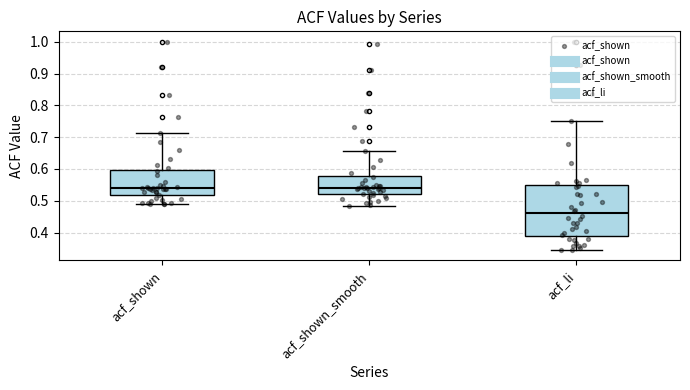

Which box is the tallest, from its lower edge to its upper edge?

acf_li